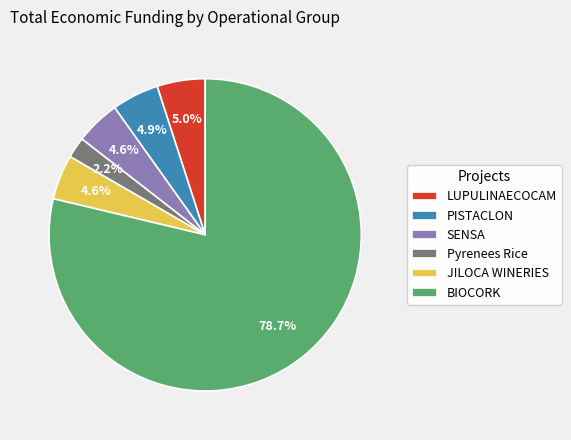

What percentage is NOT represented by JILOCA WINERIES?

95.4%